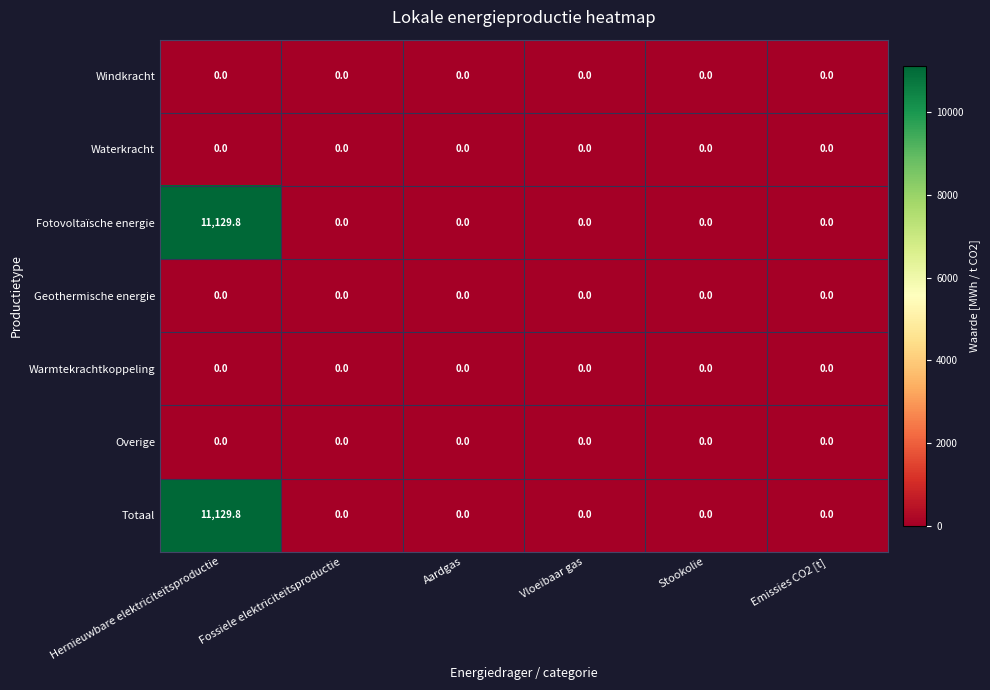

The Warmtekrachtkoppeling series shows 0.0 at Stookolie. True or false?

True